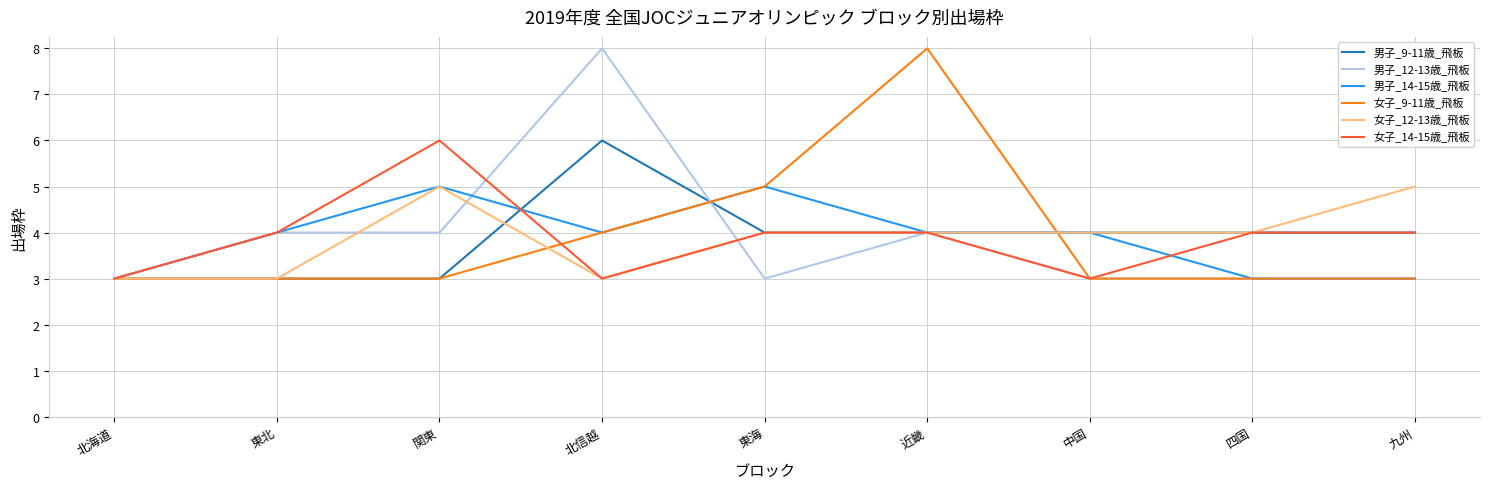

What are all the series names shown in the legend?

男子_9-11歳_飛板, 男子_12-13歳_飛板, 男子_14-15歳_飛板, 女子_9-11歳_飛板, 女子_12-13歳_飛板, 女子_14-15歳_飛板